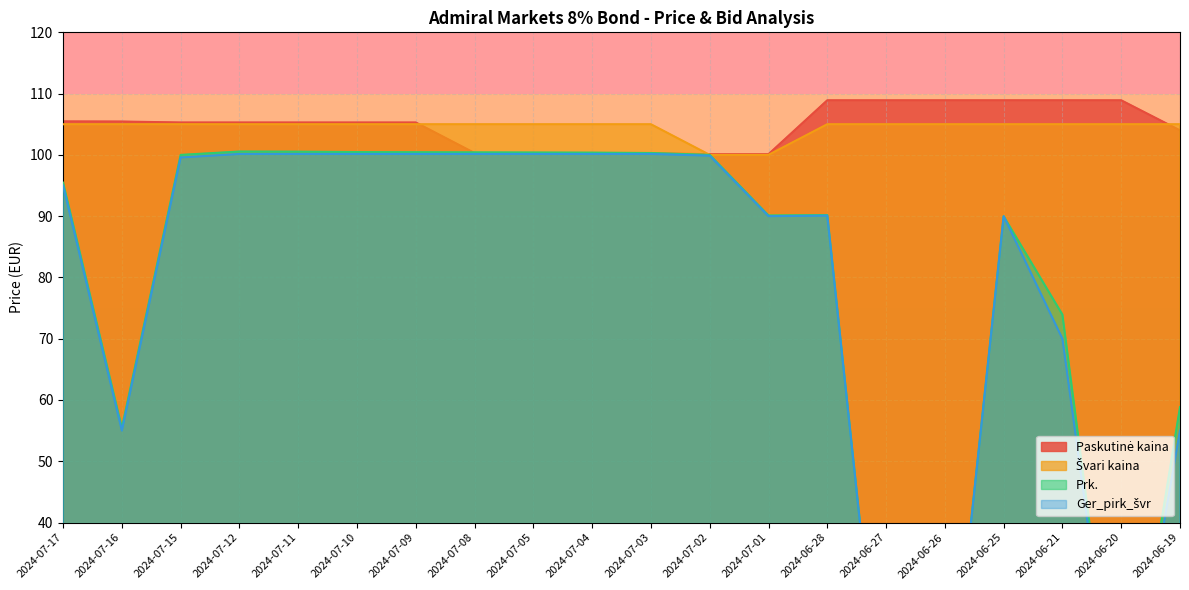

Reading left to right, list all the values displayed in this chart.

Paskutinė kaina: 105.5	105.4	105.3	105.3	105.3	105.3	105.3	100.3	100.3	100.3	100.3	100.1	100.1	108.9	108.9	108.9	108.9	108.9	108.9	104.0
Švari kaina: 105.0	105.0	105.0	105.0	105.0	105.0	105.0	105.0	105.0	105.0	105.0	100.0	100.0	105.0	105.0	105.0	105.0	105.0	105.0	105.0
Prk.: 95.5	55.4	100.0	100.5	100.5	100.5	100.4	100.4	100.4	100.4	100.3	100.0	90.1	90.2	0.0	0.0	90.0	73.9	0.0	58.8
Ger_pirk_švr: 95.0	55.0	99.6	100.2	100.2	100.2	100.2	100.2	100.2	100.2	100.2	99.9	90.0	90.1	0.0	0.0	90.0	70.0	0.0	55.0